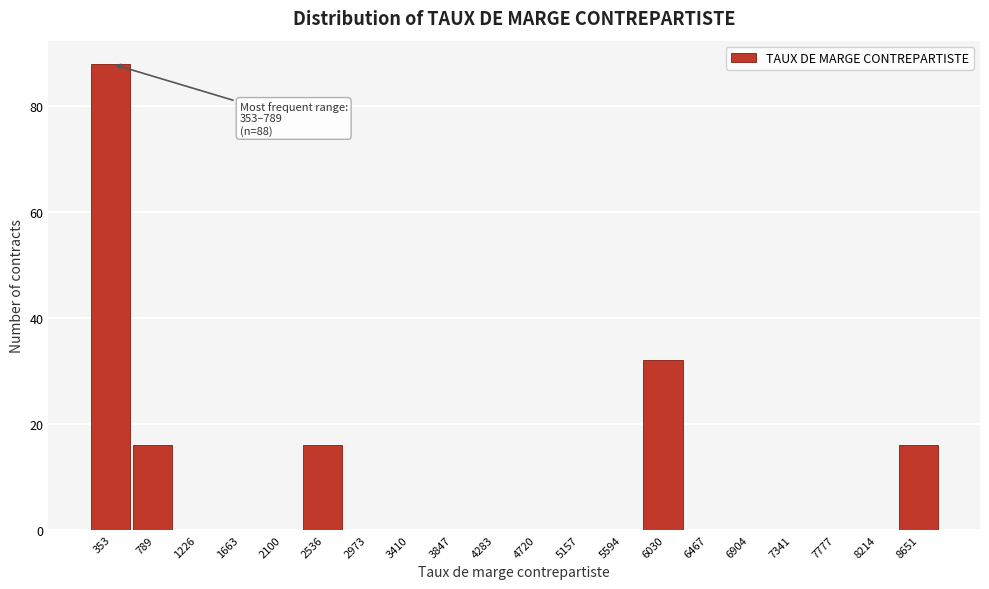

Reading left to right, transcribe all the data shown in this chart.

353=88	789=16	1226=0	1663=0	2100=0	2536=16	2973=0	3410=0	3847=0	4283=0	4720=0	5157=0	5594=0	6030=32	6467=0	6904=0	7341=0	7777=0	8214=0	8651=16